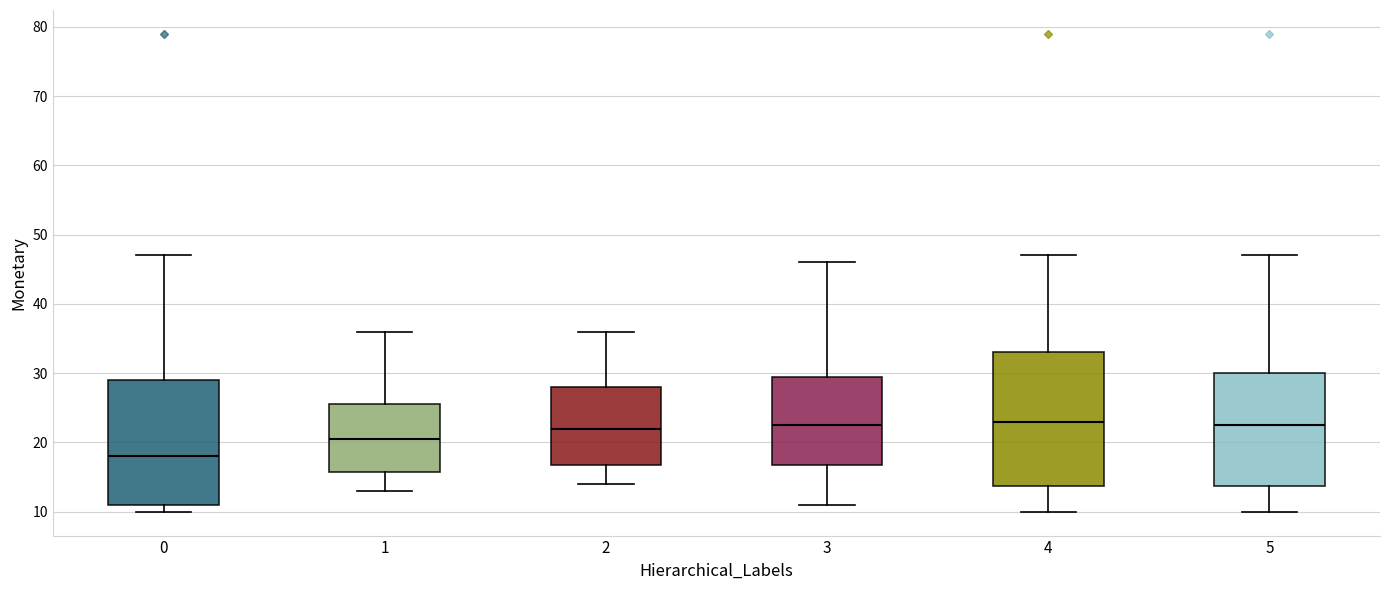

Reading left to right, read every box against the y-axis: the position of its median line, the range the box covers, and the ends of its whiskers. The values are not printed on the chart, so give them approximately, as read against the axis.

0: median 18, box 11 to 29, whiskers 10 to 47
1: median 21, box 16 to 26, whiskers 13 to 36
2: median 22, box 17 to 28, whiskers 14 to 36
3: median 23, box 17 to 30, whiskers 11 to 46
4: median 23, box 14 to 33, whiskers 10 to 47
5: median 23, box 14 to 30, whiskers 10 to 47